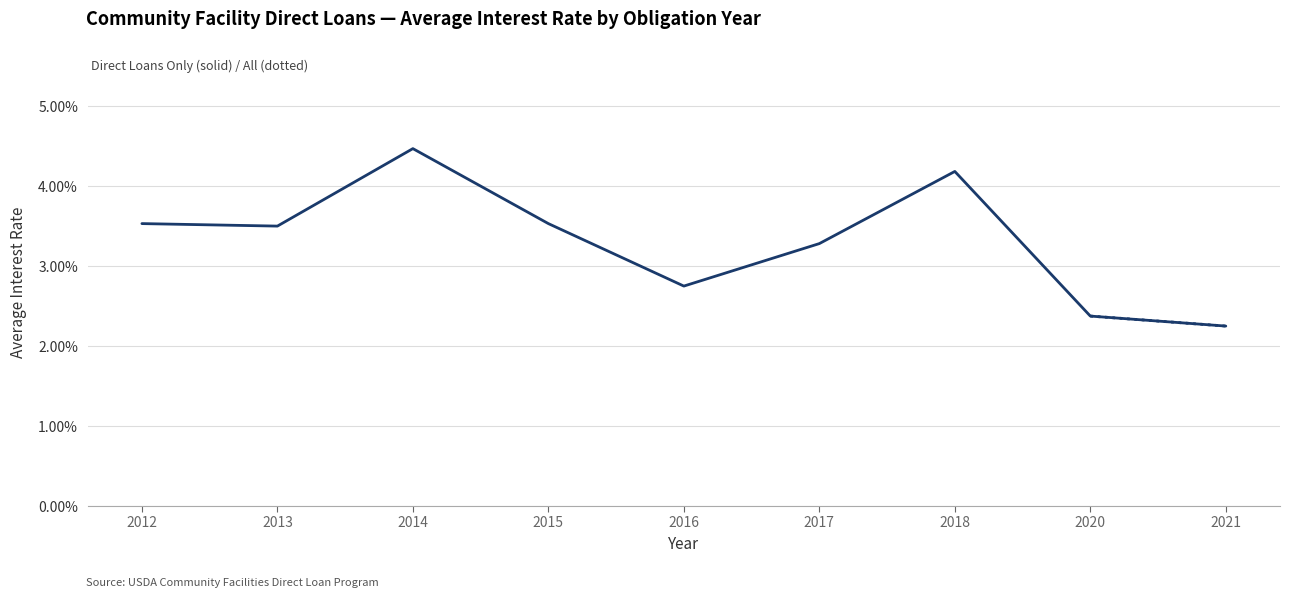

The value at 2020 is 3.8. True or false?

False